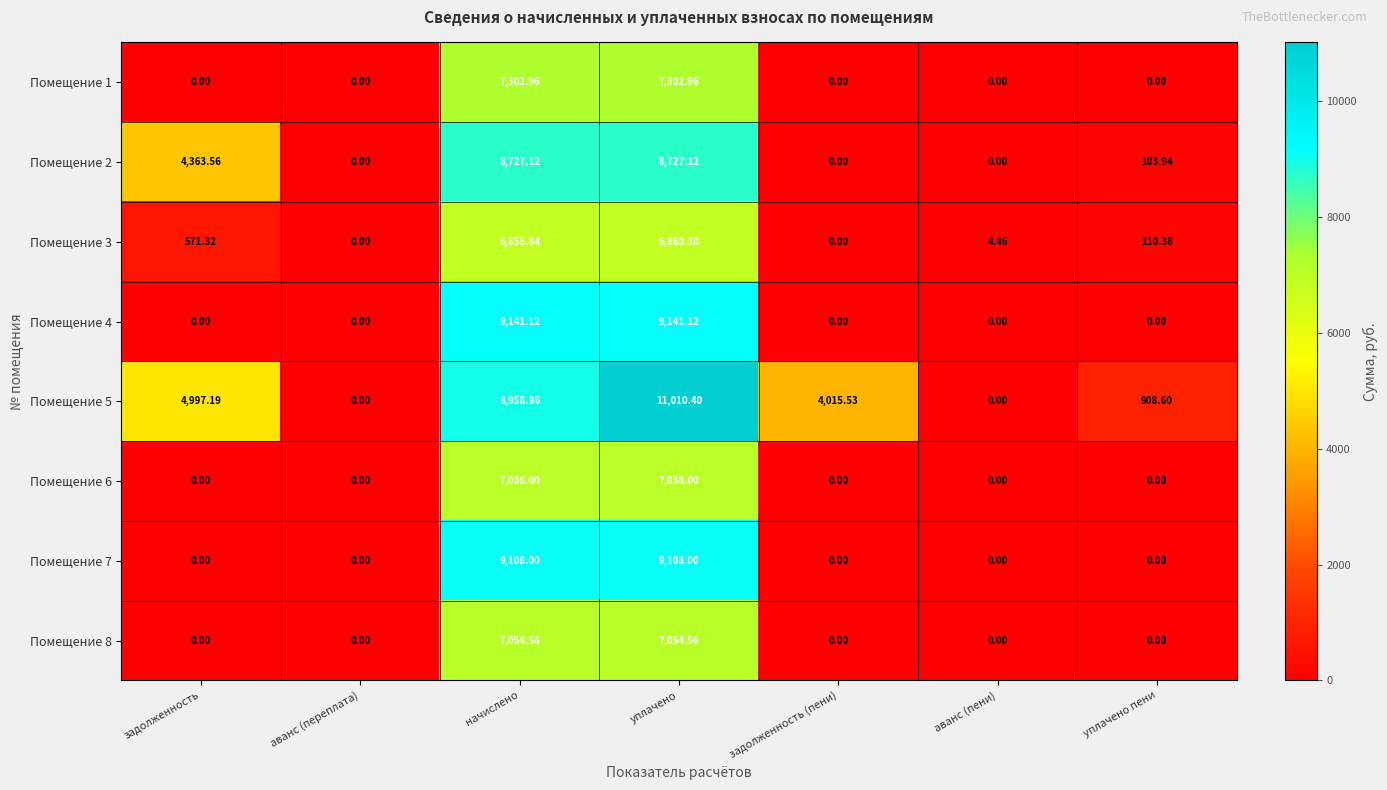

Where does the Помещение 5 series first go above 4015?

задолженность